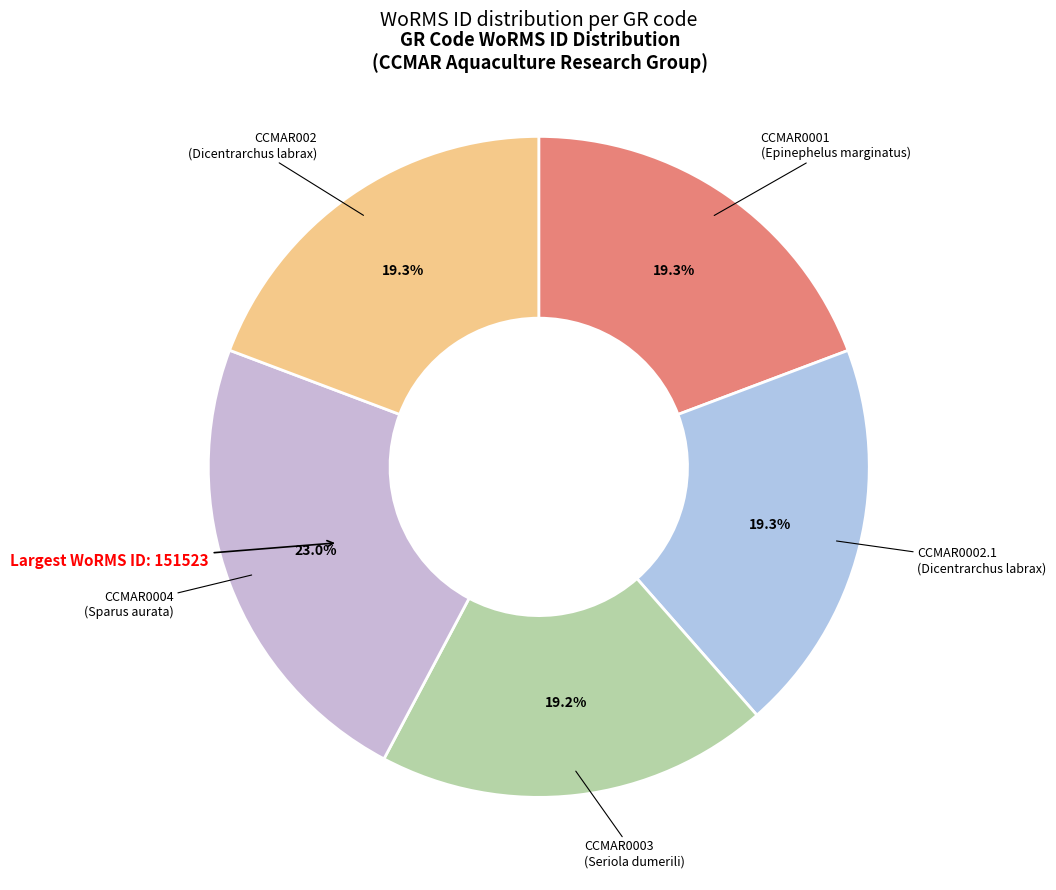

Is it true that CCMAR0004 is 23% of the pie?

True